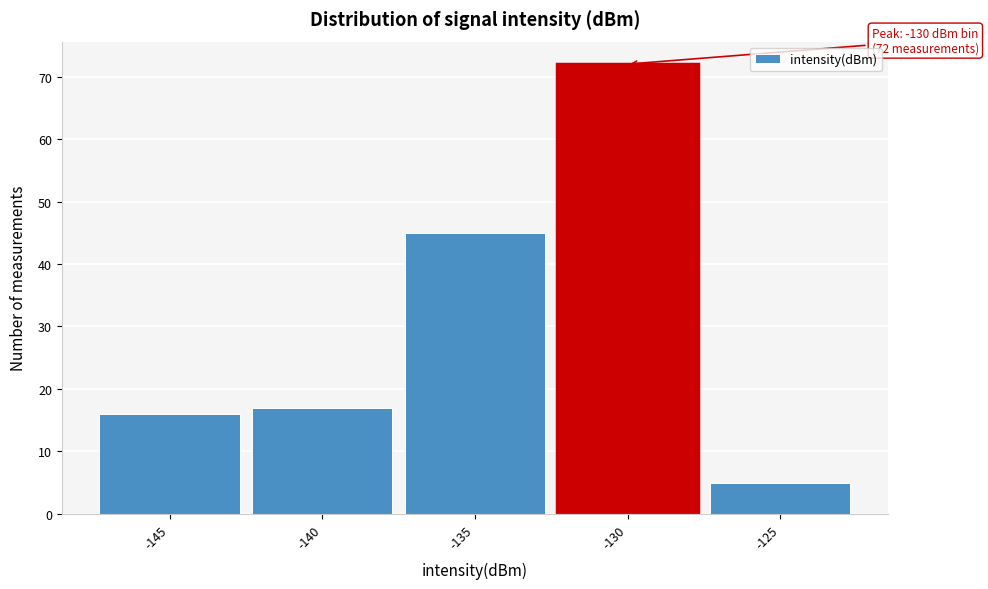

Reading left to right, what are all the values shown in this chart?

16	17	45	72	5